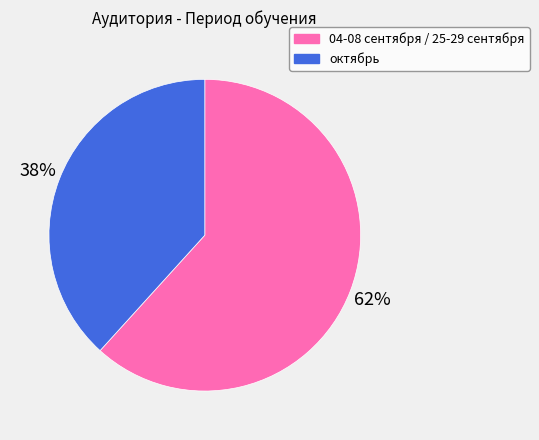

Is the sum of октябрь and 04-08 сентября / 25-29 сентября greater than half?

Yes